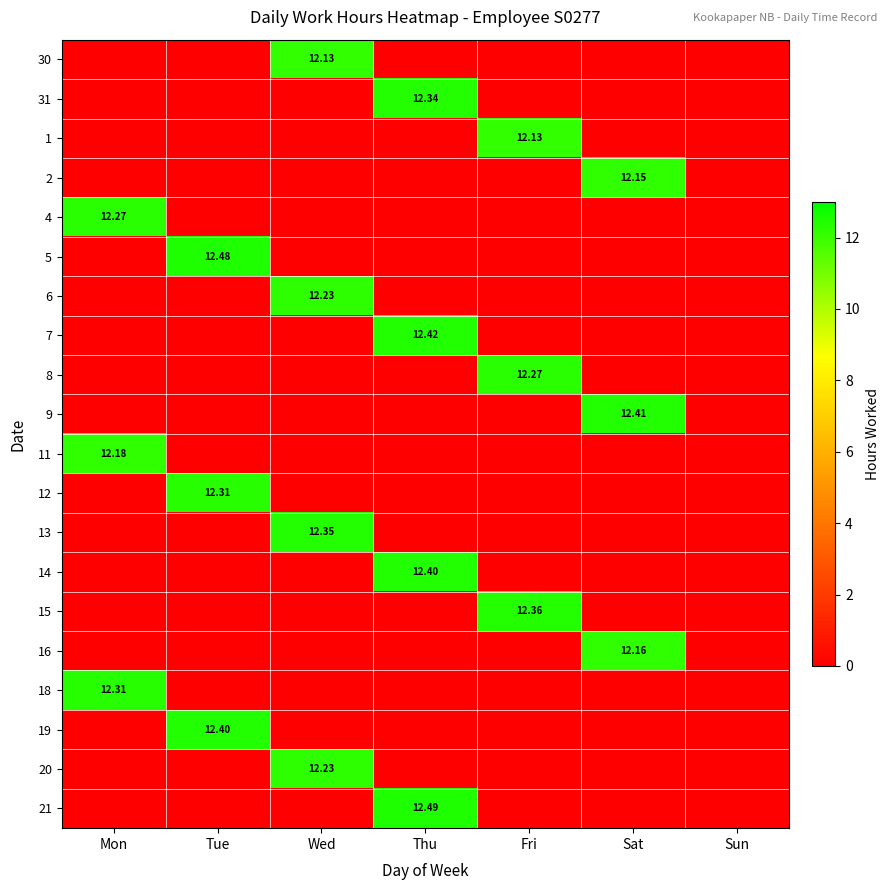

How many values in 2 are above zero?

1